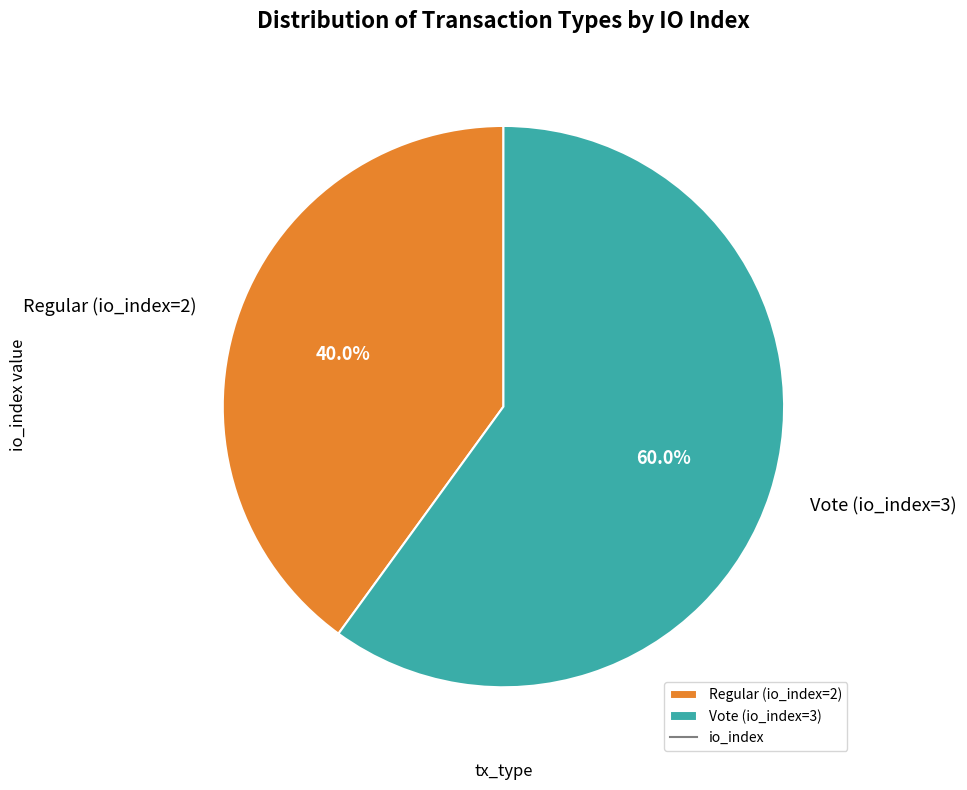

Rank the categories by value from lowest to highest.

Regular (io_index=2), Vote (io_index=3)